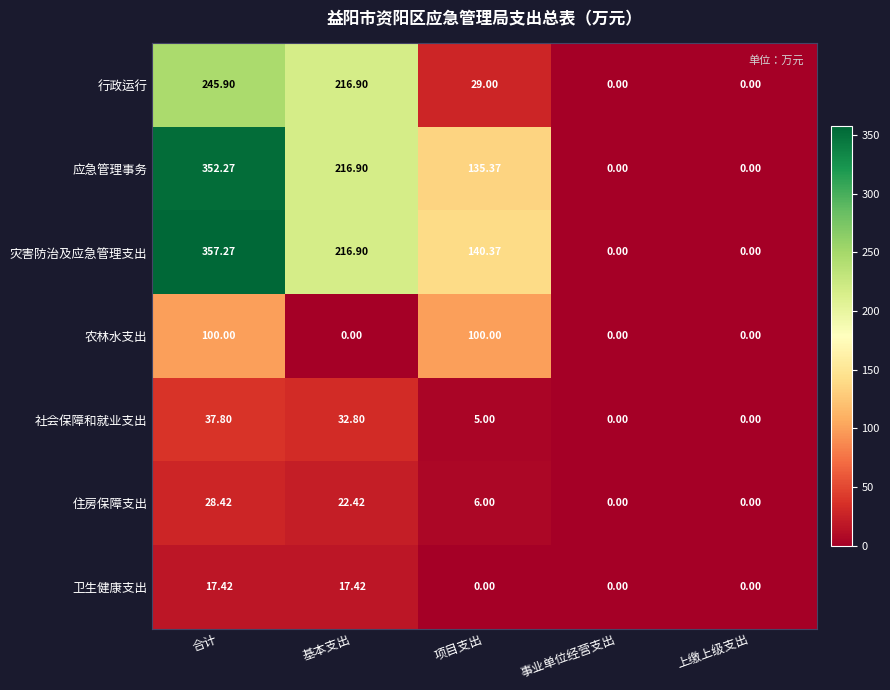

At how many categories does at least one series exceed 260?

1